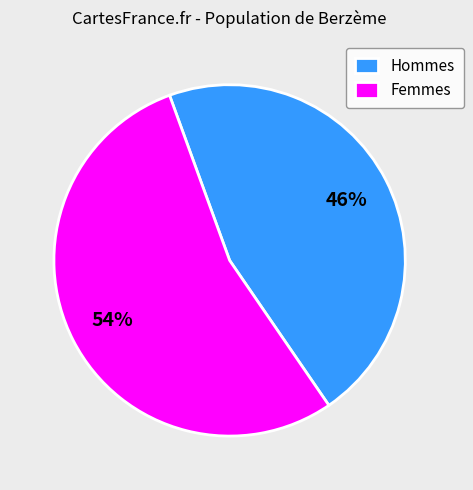

To the nearest percent, what percentage of the pie is Femmes?

54%